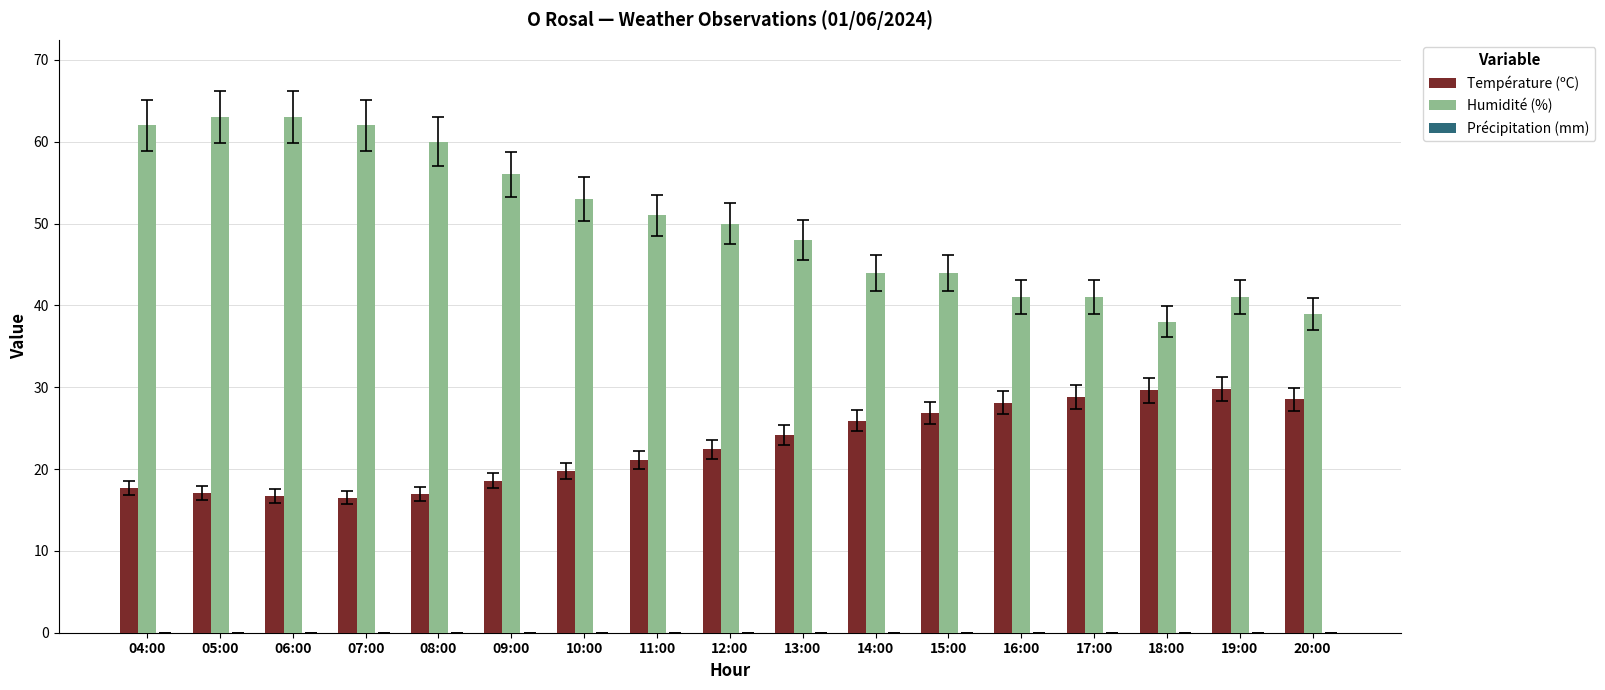

How many data points in Humidité (%) are less than 50?

8